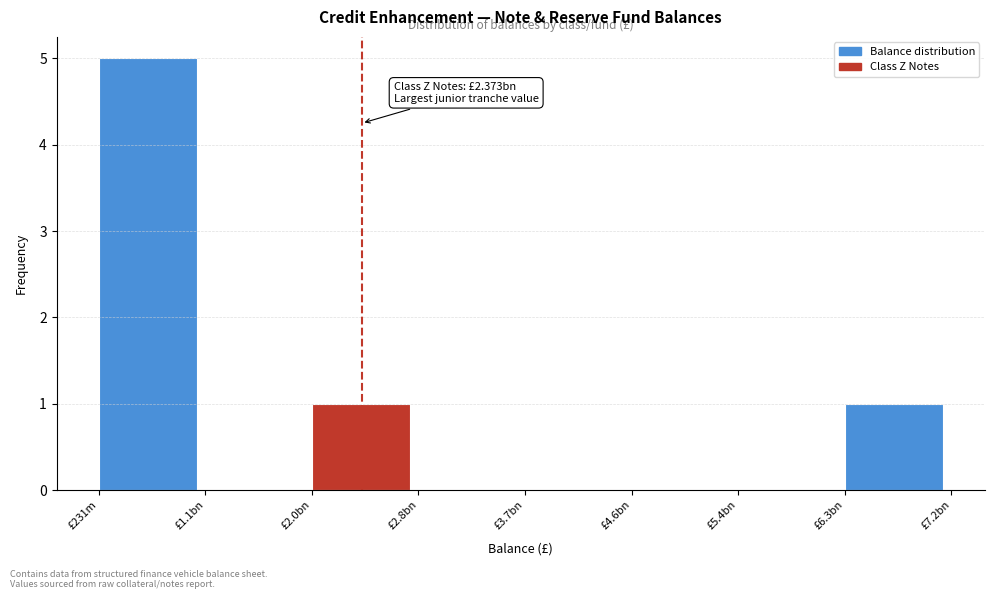

Reading left to right, list all the values displayed in this chart.

£231m=5	£1.1bn=0	£2.0bn=1	£2.8bn=0	£3.7bn=0	£4.6bn=0	£5.4bn=0	£6.3bn=1